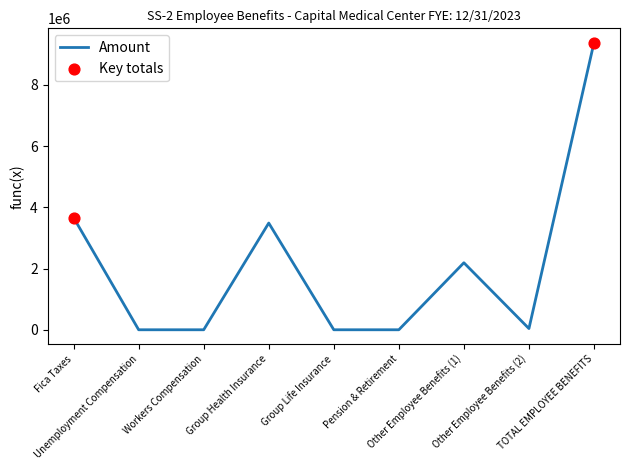

Approximately how many times larger is the value at Fica Taxes compared to Other Employee Benefits (1)?

1.7